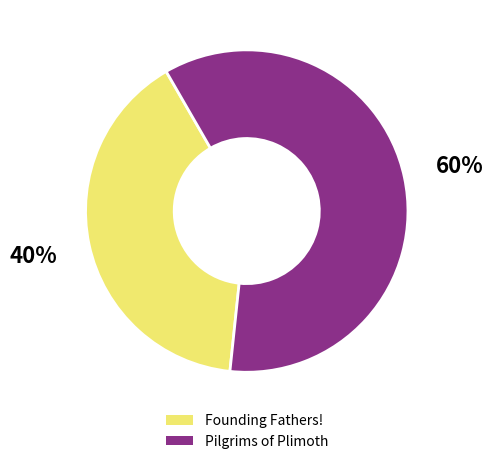

What percentage is the Founding Fathers! slice, to the nearest percent?

40%